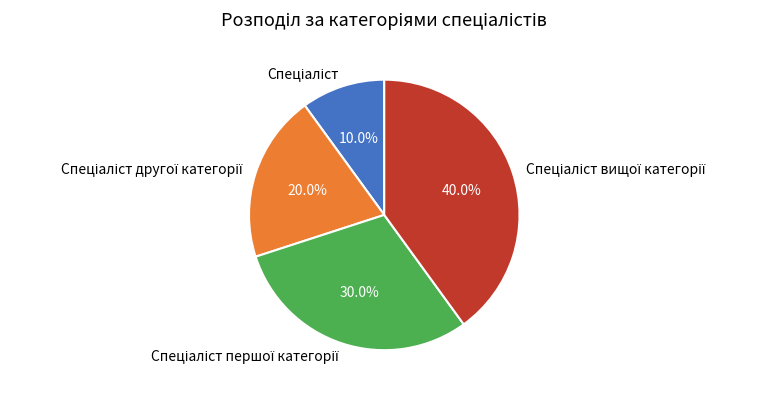

Is there a majority slice in this chart?

No